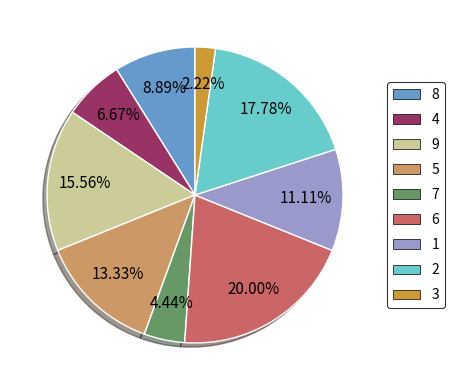

Count the number of slices in the pie.

9